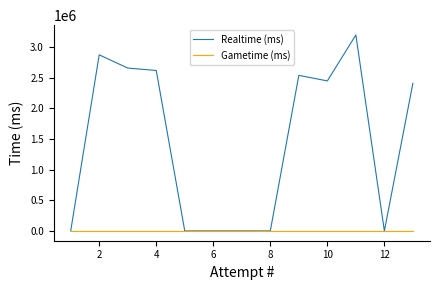

True or false: Realtime (ms) has more than 0 interior local peaks.

True